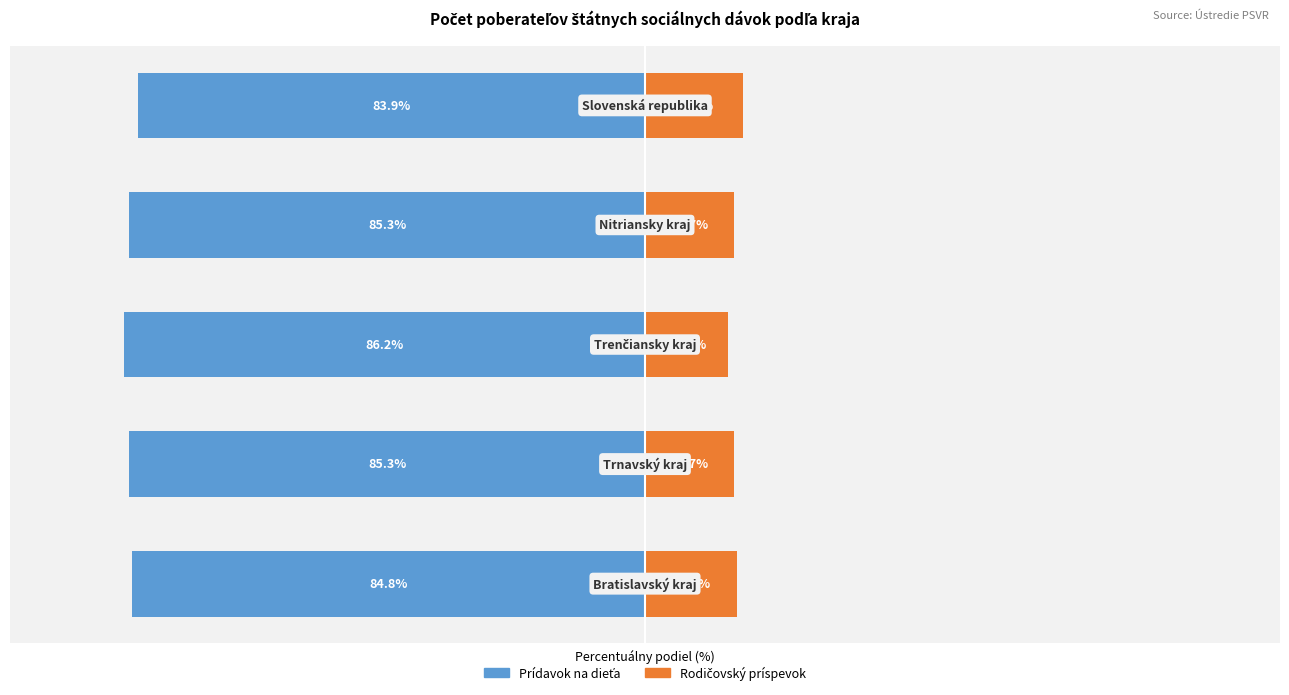

What is the difference between the second highest and second lowest values in the Prídavok na dieťa (Spolu) series?

0.5